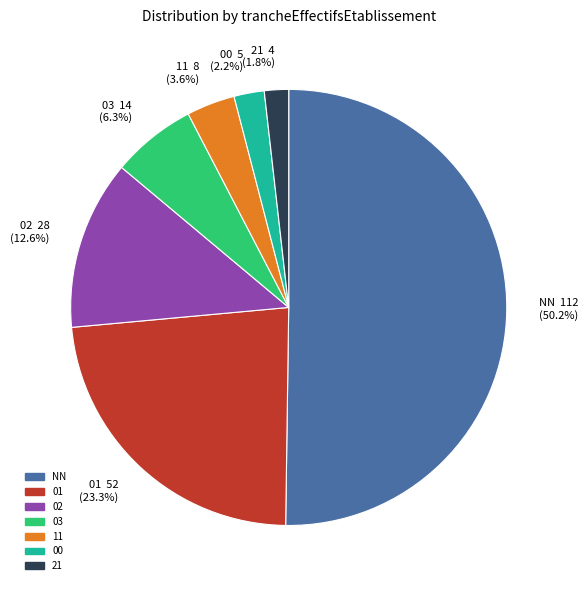

How much of the chart is everything except 00?

97.8%